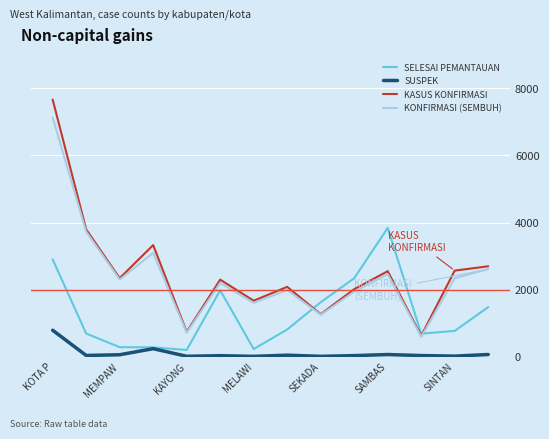

In SUSPEK, how many points are lower than both neighbors (excluding endpoints)?

5